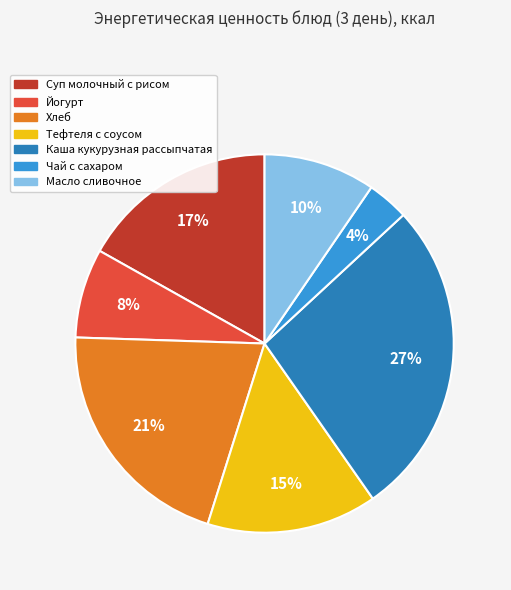

The Масло сливочное slice represents 10% of the pie. True or false?

True